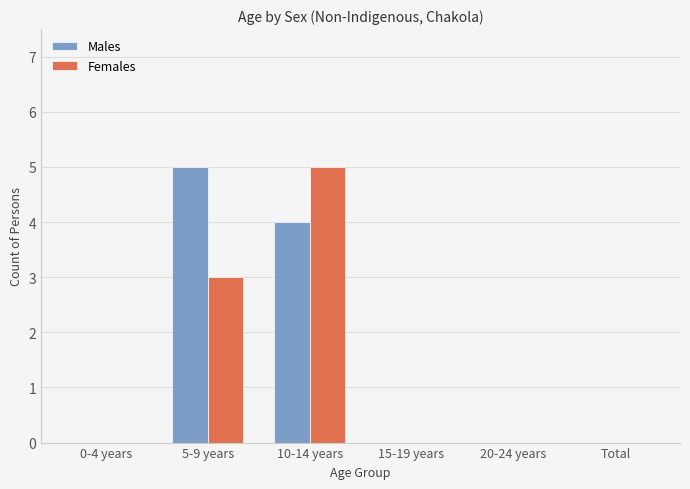

How many distinct data groups are displayed?

2